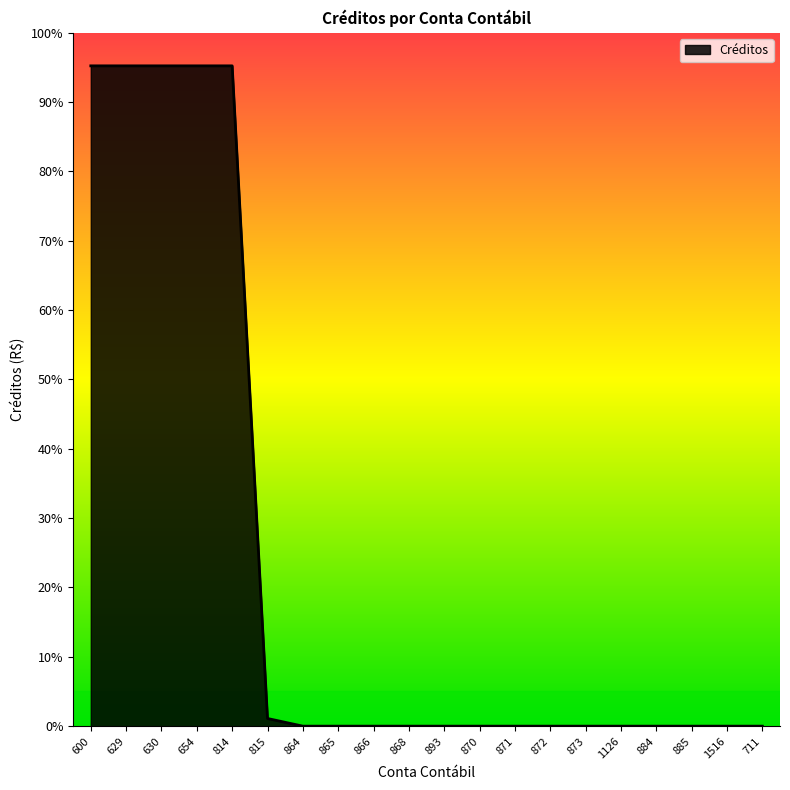

Is this an area chart (filled region under the line)?

Yes